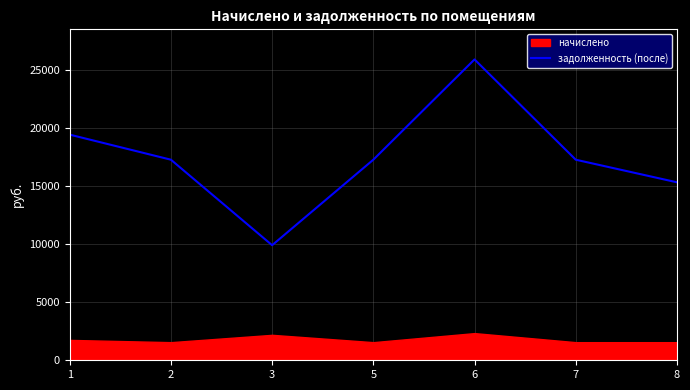

At which category does the data reach its first local valley?

3